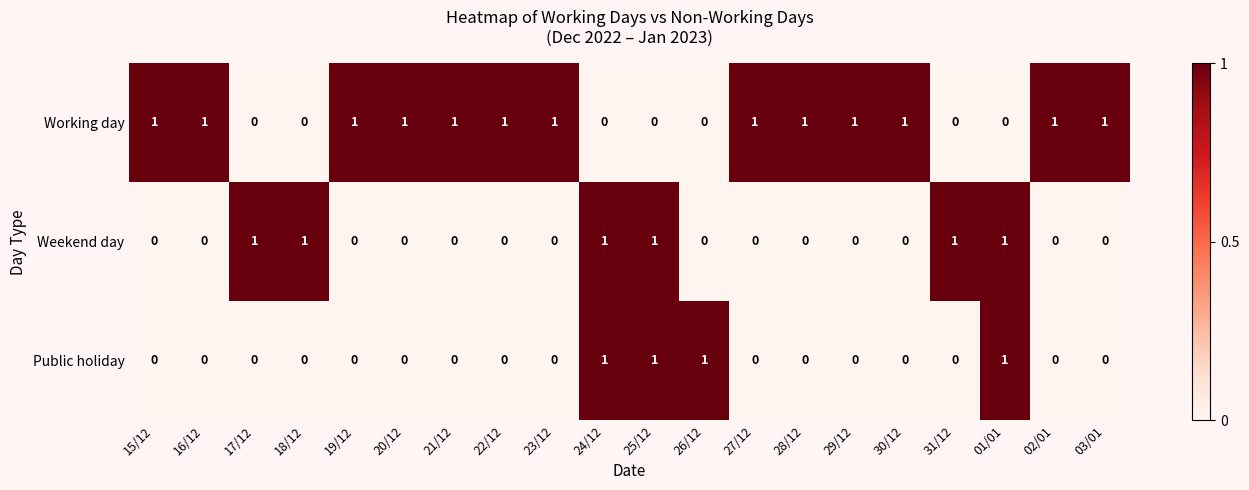

How many Public holiday values are between 0 and 1?

20